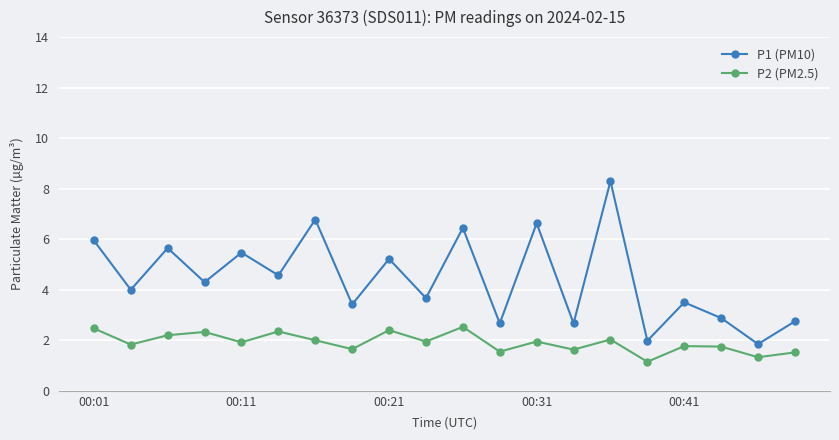

How many data points does each series have?

20